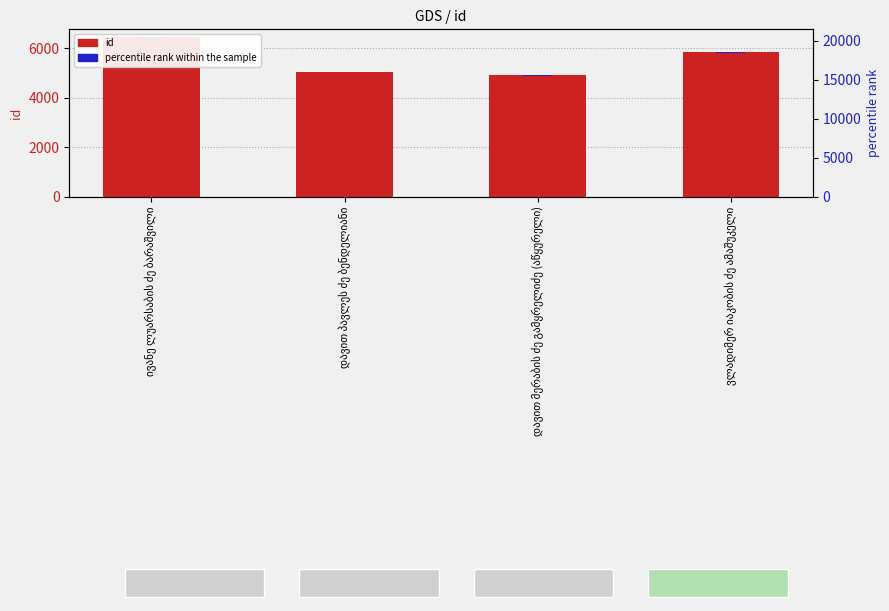

At which category is the sum across all series the highest?

ივანე ლუარსაბის ძე ბარაშვილი